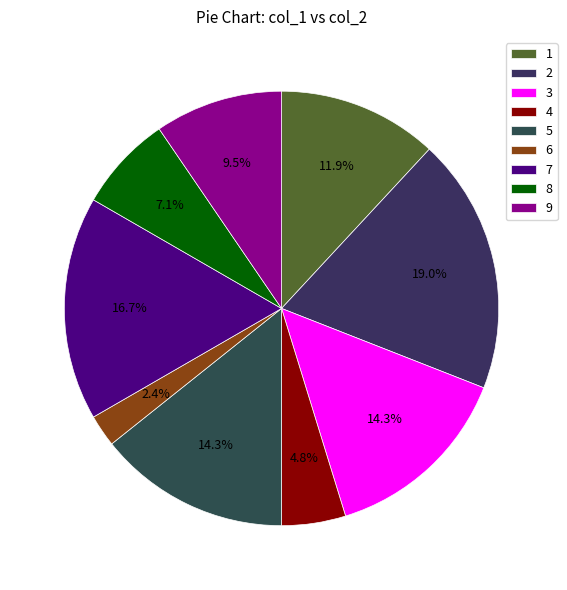

To the nearest percent, what percentage of the pie is 2?

19%